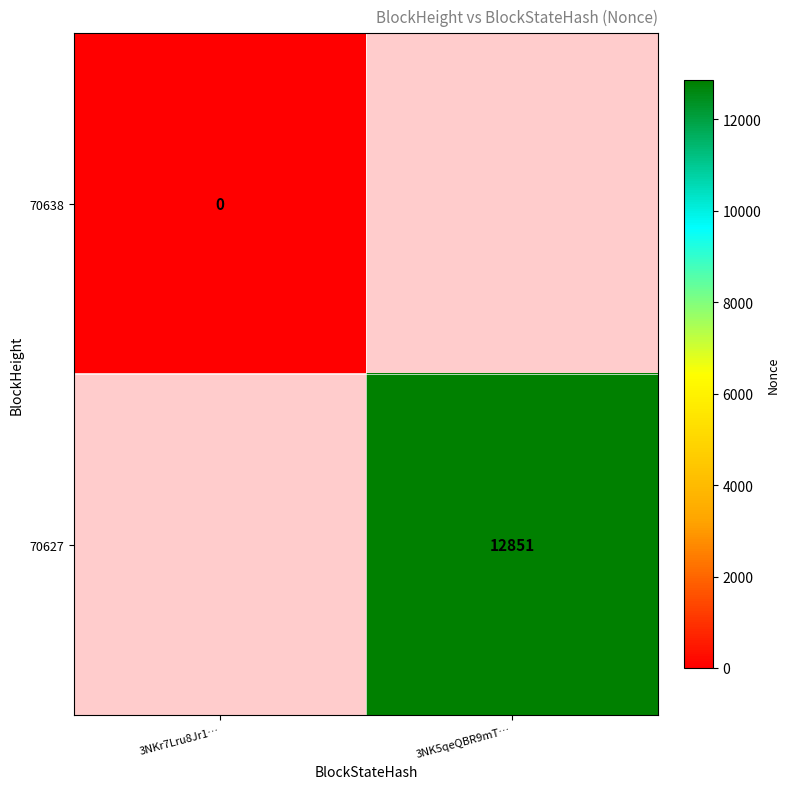

The value of 70627 at 3NK5qeQBR9mT… is 12851. True or false?

True